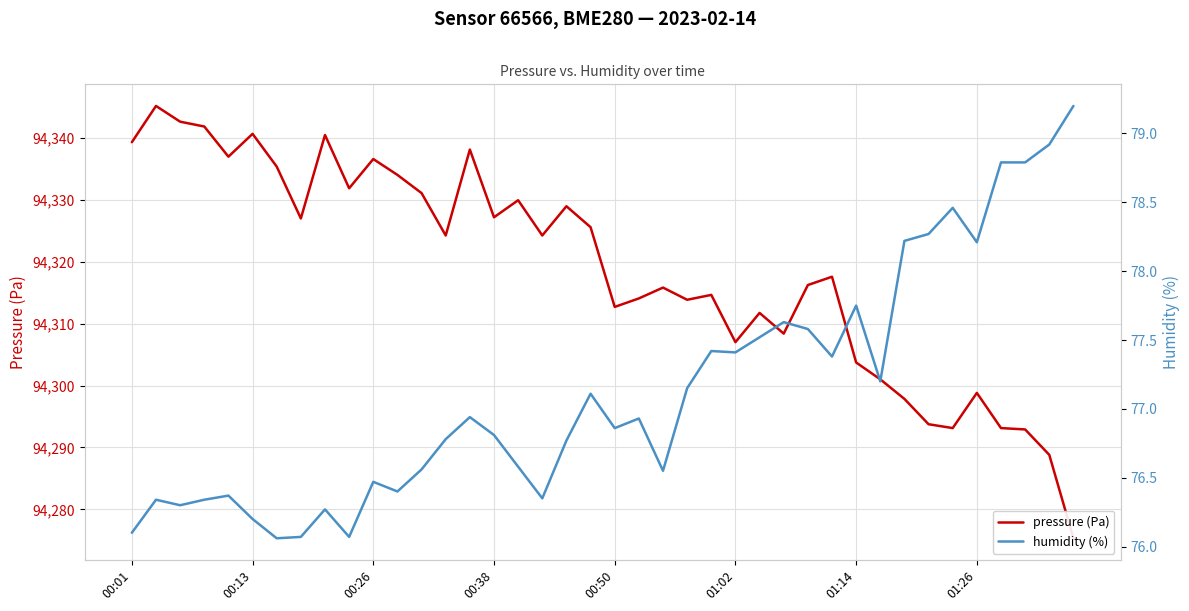

What is the total value across all series at 01:02?

94384.4